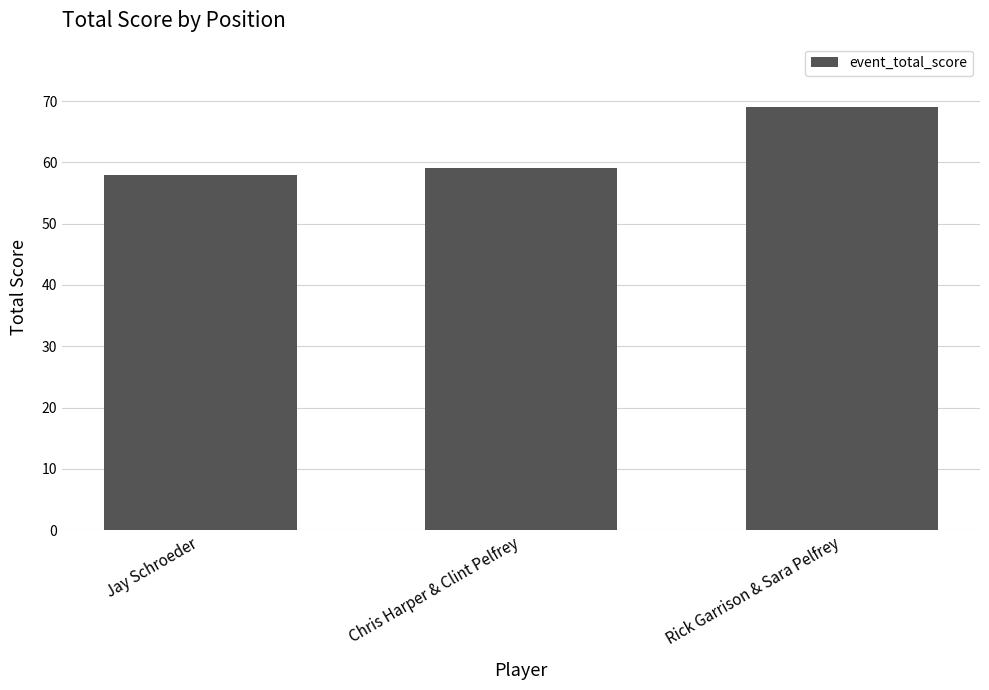

Rank the categories by value from lowest to highest.

Jay Schroeder, Chris Harper & Clint Pelfrey, Rick Garrison & Sara Pelfrey